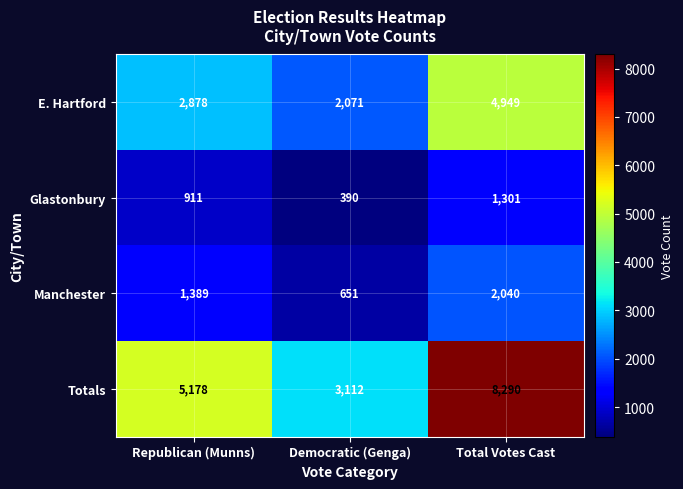

Count the E. Hartford values in the range 2071 to 4949.

3